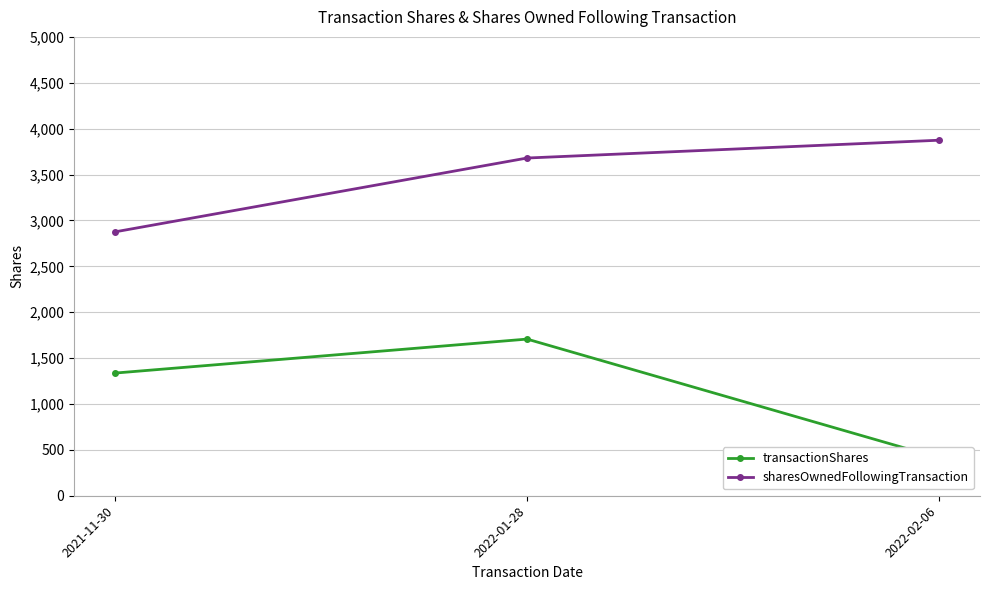

Does the chart display data point markers on the line(s)?

Yes